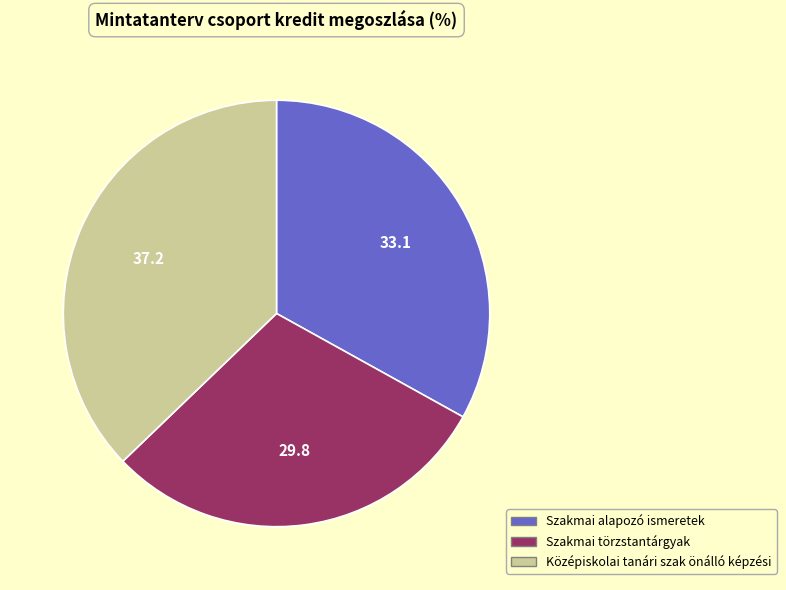

Count the number of slices in the pie.

3